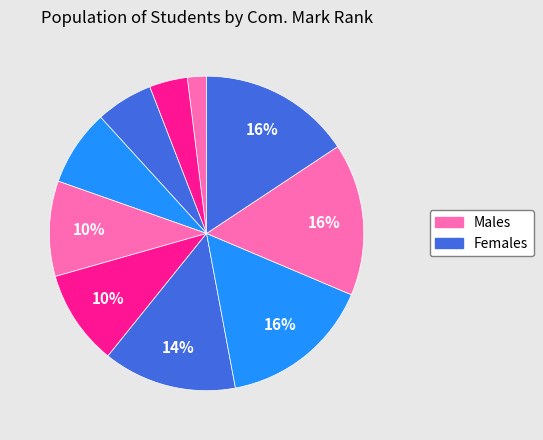

Count the number of slices in the pie.

10